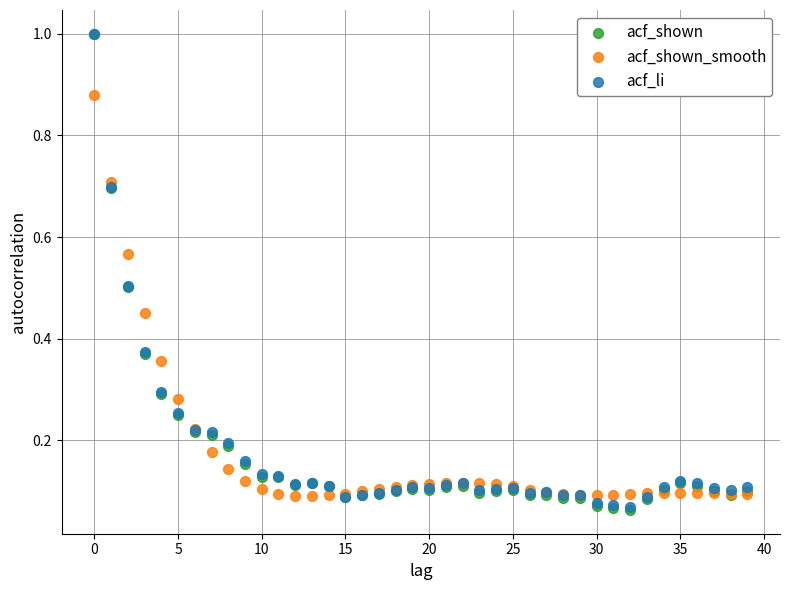

What are all the series names shown in the legend?

acf_shown, acf_shown_smooth, acf_li